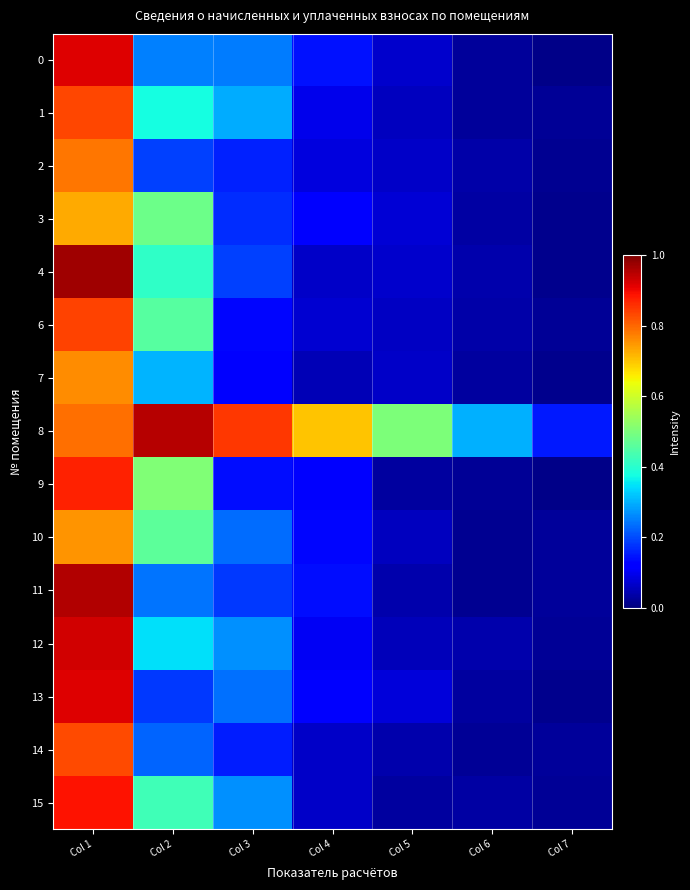

Reading left to right, list all the values displayed in this chart.

0: Col 1=0.9	Col 2=0.3	Col 3=0.2	Col 4=0.1	Col 5=0.1	Col 6=0.0	Col 7=0.0
1: Col 1=0.8	Col 2=0.4	Col 3=0.3	Col 4=0.1	Col 5=0.1	Col 6=0.0	Col 7=0.0
2: Col 1=0.8	Col 2=0.2	Col 3=0.2	Col 4=0.1	Col 5=0.1	Col 6=0.0	Col 7=0.0
3: Col 1=0.7	Col 2=0.5	Col 3=0.2	Col 4=0.1	Col 5=0.1	Col 6=0.0	Col 7=0.0
4: Col 1=1.0	Col 2=0.4	Col 3=0.2	Col 4=0.1	Col 5=0.1	Col 6=0.0	Col 7=0.0
6: Col 1=0.8	Col 2=0.5	Col 3=0.1	Col 4=0.1	Col 5=0.1	Col 6=0.0	Col 7=0.0
7: Col 1=0.8	Col 2=0.3	Col 3=0.1	Col 4=0.1	Col 5=0.1	Col 6=0.0	Col 7=0.0
8: Col 1=0.8	Col 2=0.9	Col 3=0.8	Col 4=0.7	Col 5=0.5	Col 6=0.3	Col 7=0.1
9: Col 1=0.9	Col 2=0.5	Col 3=0.1	Col 4=0.1	Col 5=0.0	Col 6=0.0	Col 7=0.0
10: Col 1=0.8	Col 2=0.5	Col 3=0.2	Col 4=0.1	Col 5=0.1	Col 6=0.0	Col 7=0.0
11: Col 1=1.0	Col 2=0.2	Col 3=0.2	Col 4=0.1	Col 5=0.0	Col 6=0.0	Col 7=0.0
12: Col 1=0.9	Col 2=0.3	Col 3=0.3	Col 4=0.1	Col 5=0.1	Col 6=0.0	Col 7=0.0
13: Col 1=0.9	Col 2=0.2	Col 3=0.2	Col 4=0.1	Col 5=0.1	Col 6=0.0	Col 7=0.0
14: Col 1=0.8	Col 2=0.2	Col 3=0.2	Col 4=0.1	Col 5=0.0	Col 6=0.0	Col 7=0.0
15: Col 1=0.9	Col 2=0.4	Col 3=0.3	Col 4=0.1	Col 5=0.0	Col 6=0.0	Col 7=0.0